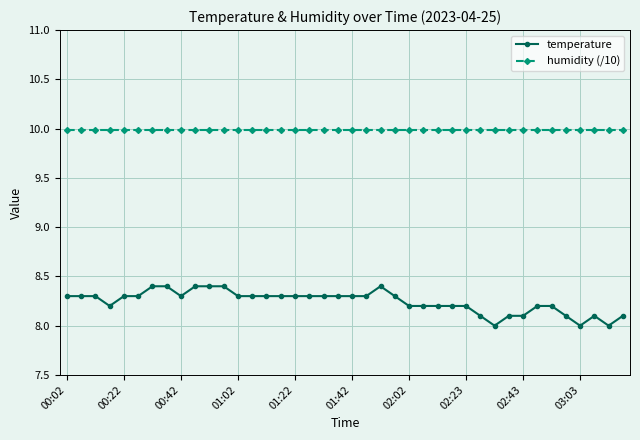

True or false: temperature has more than 1 points higher than both neighbors.

True